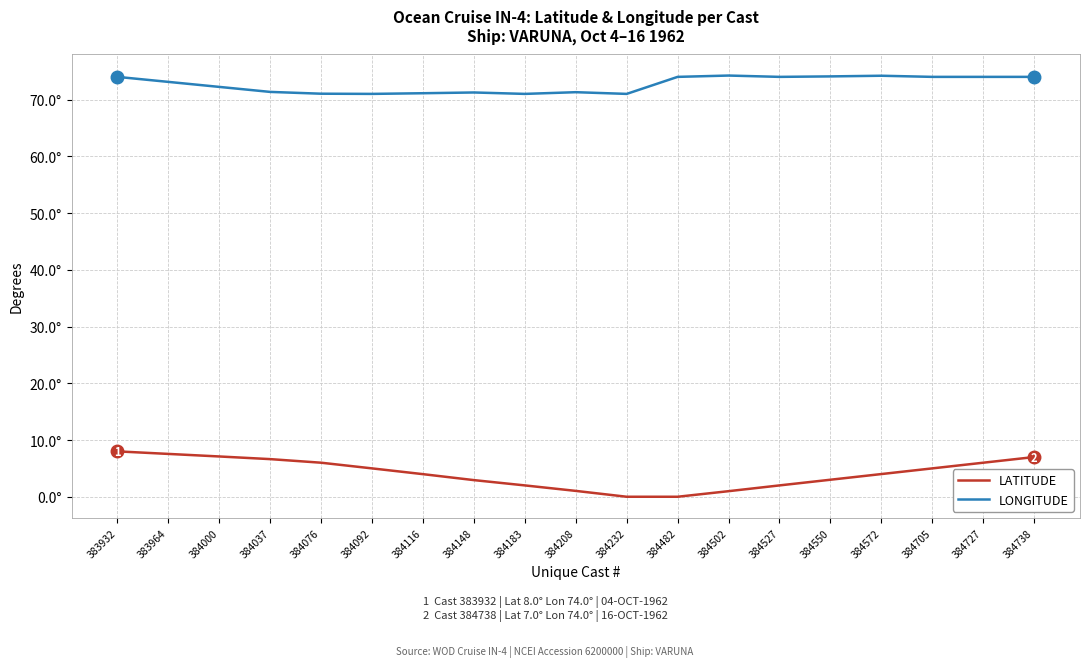

Does the chart display data point markers on the line(s)?

No